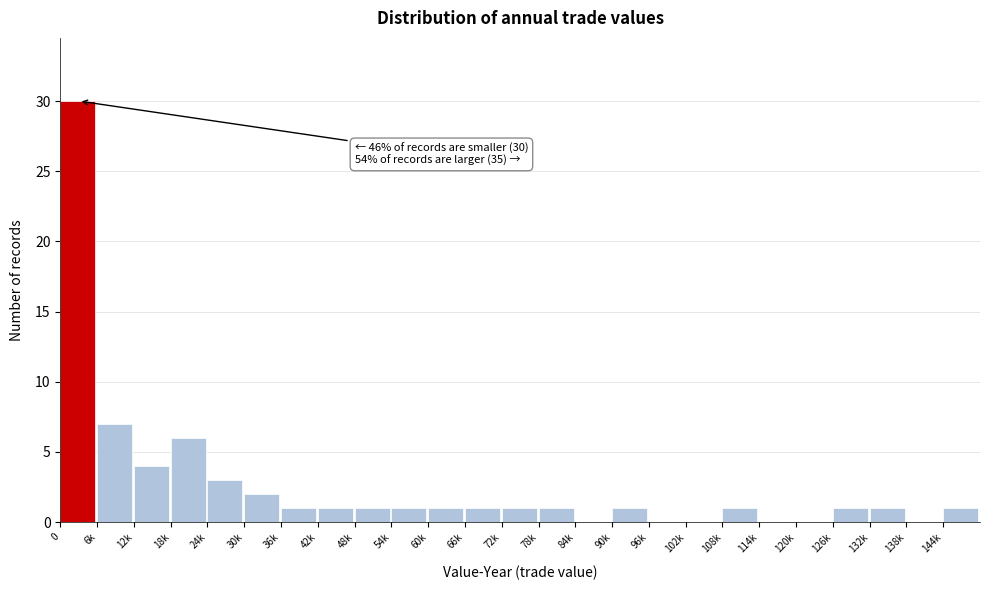

Reading right to left, transcribe all the data shown in this chart.

144k=1	138k=0	132k=1	126k=1	120k=0	114k=0	108k=1	102k=0	96k=0	90k=1	84k=0	78k=1	72k=1	66k=1	60k=1	54k=1	48k=1	42k=1	36k=1	30k=2	24k=3	18k=6	12k=4	6k=7	0=30